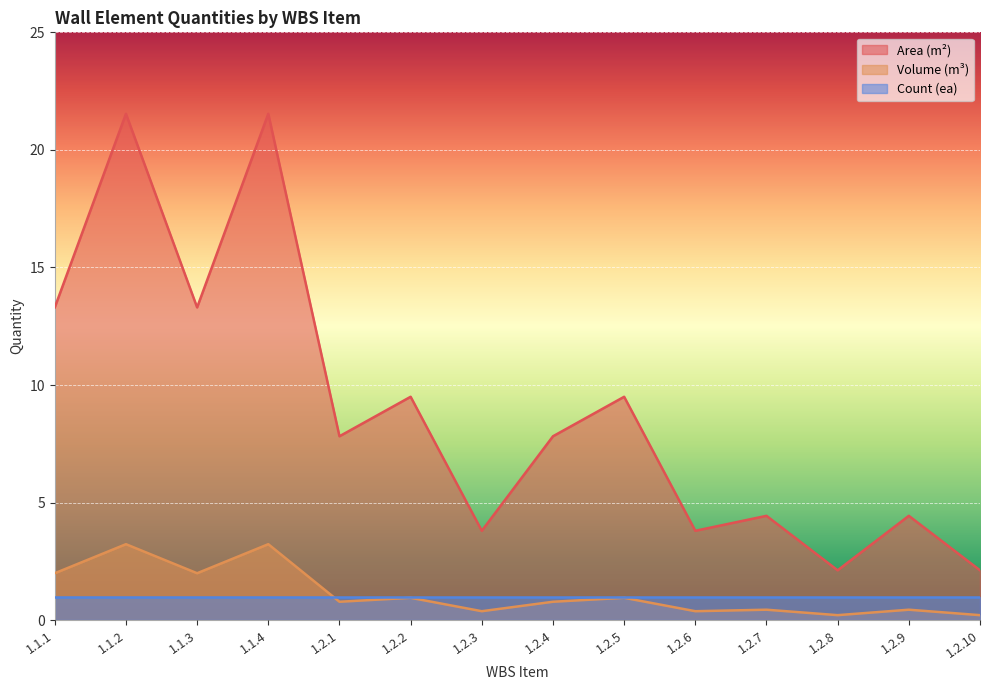

Is the value of Volume (m³) at 1.2.6 greater than the value of Area (m²) at 1.2.9?

No